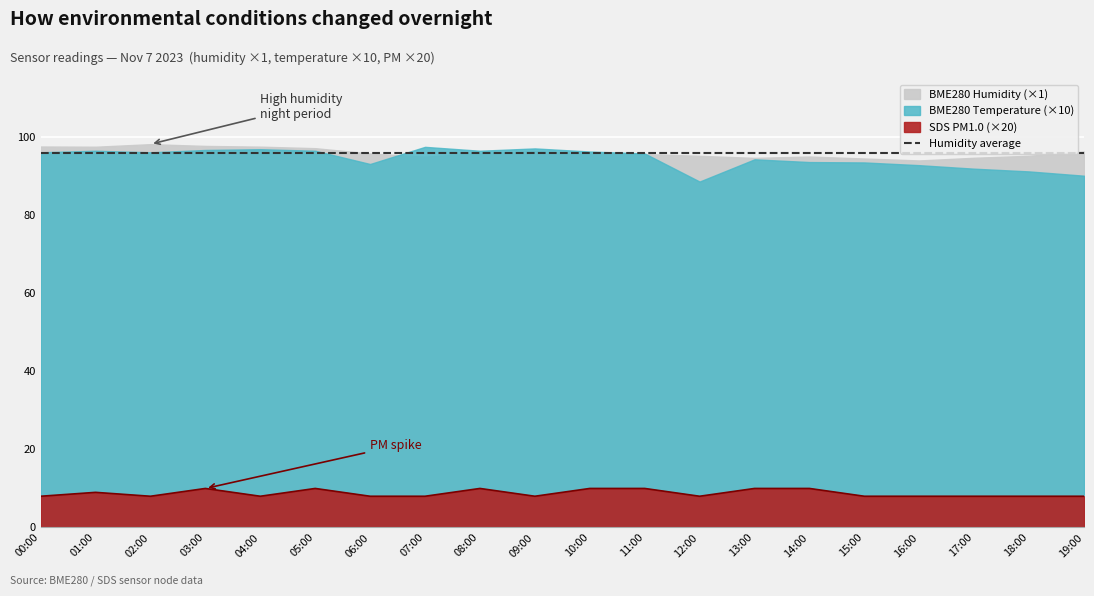

At which category does the chart reach its peak across all series?

02:00